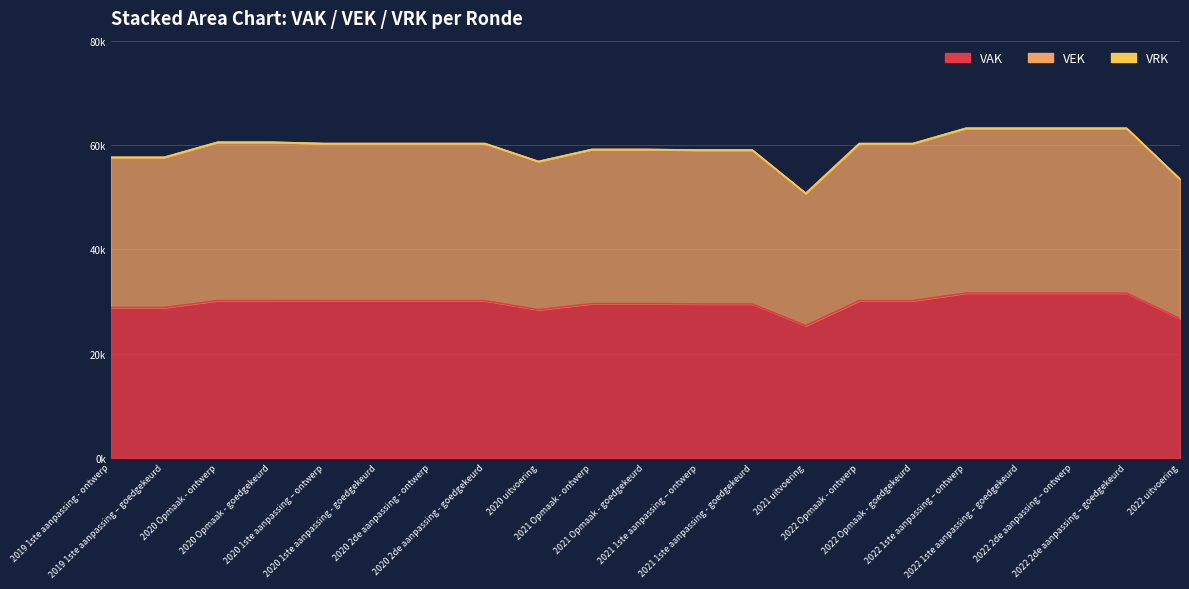

What is the label of the 2nd point from the left?

2019 1ste aanpassing – goedgekeurd